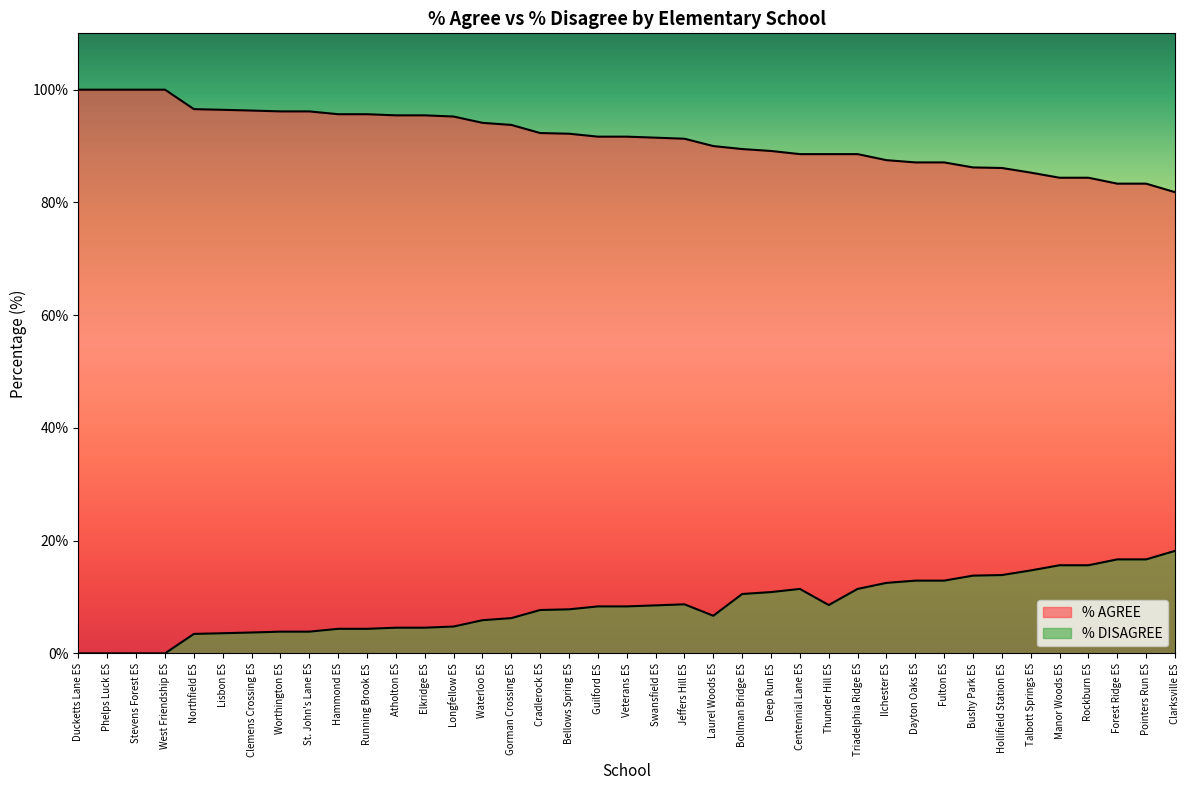

Where does the % DISAGREE series first go above 8?

Guilford ES